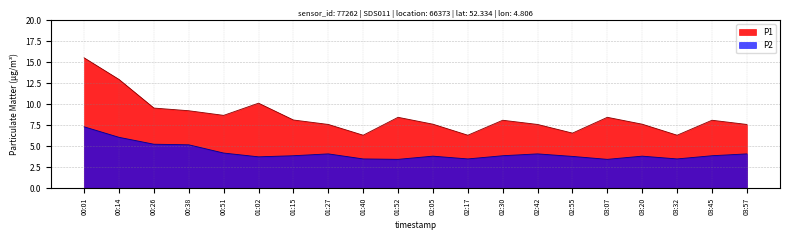

Which label corresponds to the smallest value in the chart?

01:52